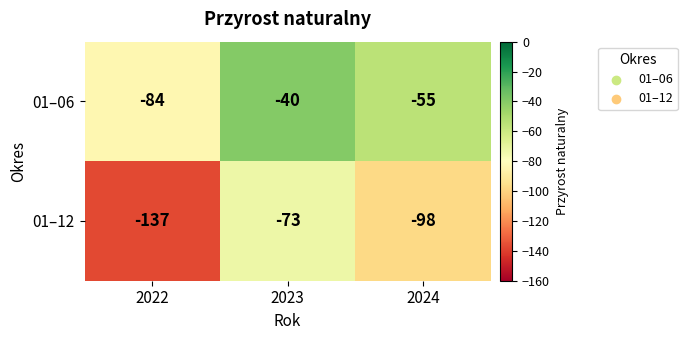

What is the difference between the highest and lowest values at 2024?

43